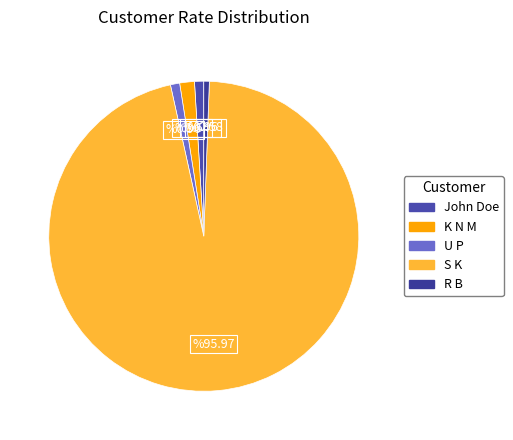

Count the number of slices in the pie.

5